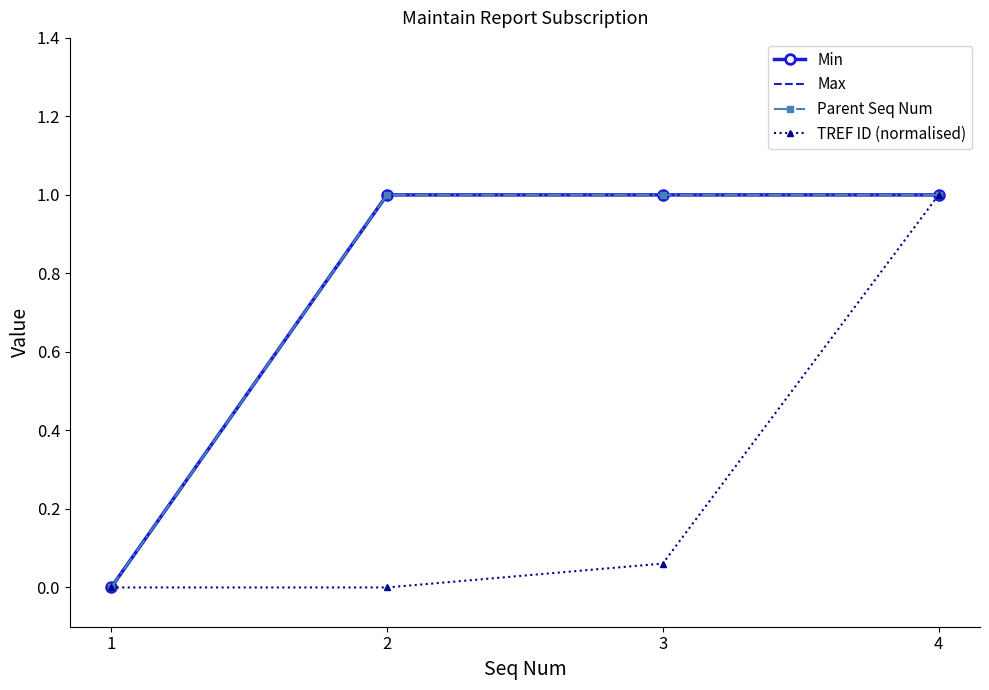

Which has a higher value, 2 or 4?

2